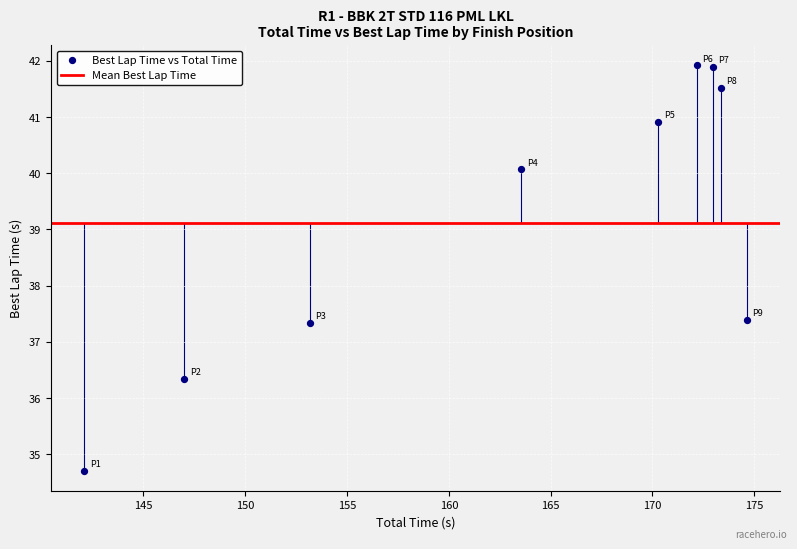

What is the average X value?

163.3